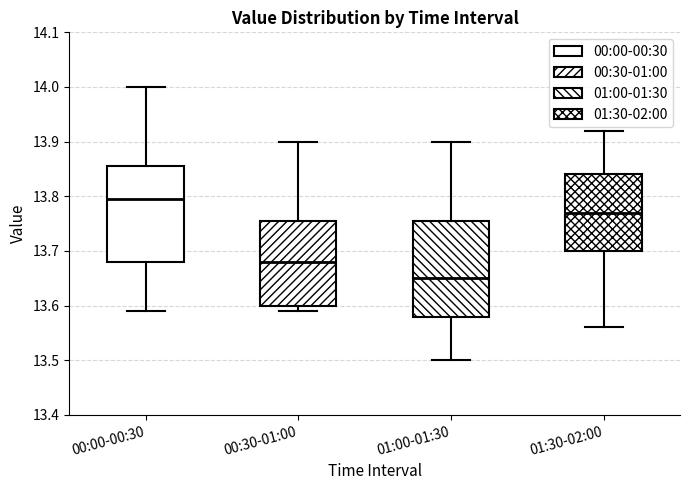

Where is the upper edge of the box for 01:00-01:30 on the y-axis? The values are not printed on the chart, so give them approximately, as read against the axis.

13.76